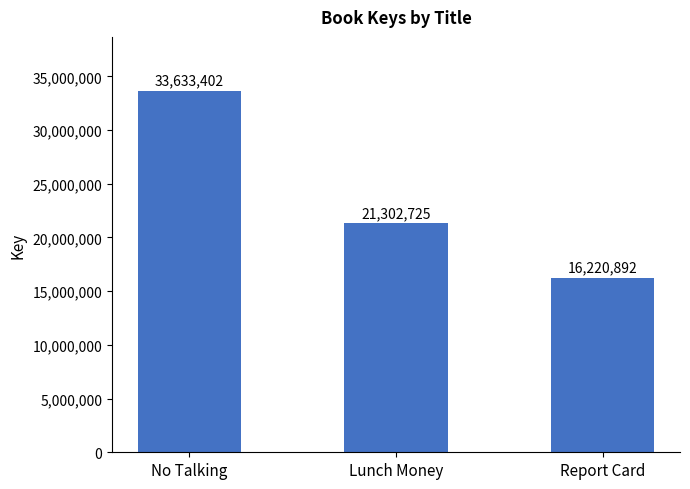

True or false: the data shows 30629983 at Lunch Money.

False